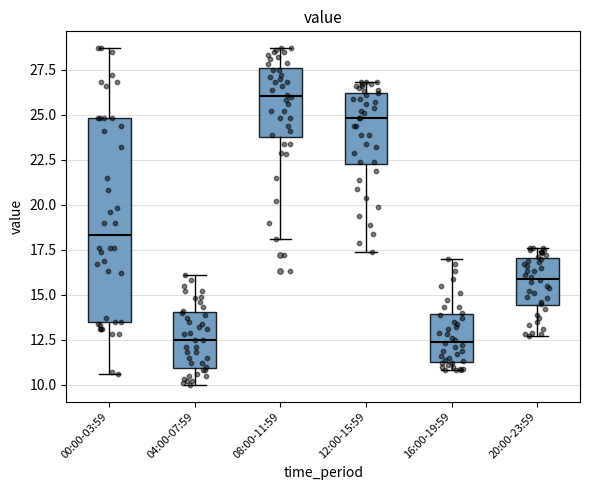

Reading left to right, transcribe this box plot: for each box, give where its median line is, the range the box spans, and where its two whiskers end, as read against the y-axis. The values are not printed on the chart, so give them approximately, as read against the axis.

00:00-03:59: median 18.5, box 13.5 to 25.0, whiskers 10.5 to 28.5
04:00-07:59: median 12.5, box 11.0 to 14.0, whiskers 10.0 to 16.0
08:00-11:59: median 26.0, box 24.0 to 27.5, whiskers 18.0 to 28.5
12:00-15:59: median 25.0, box 22.5 to 26.0, whiskers 17.5 to 27.0
16:00-19:59: median 12.5, box 11.5 to 14.0, whiskers 11.0 to 17.0
20:00-23:59: median 16.0, box 14.5 to 17.0, whiskers 12.5 to 17.5